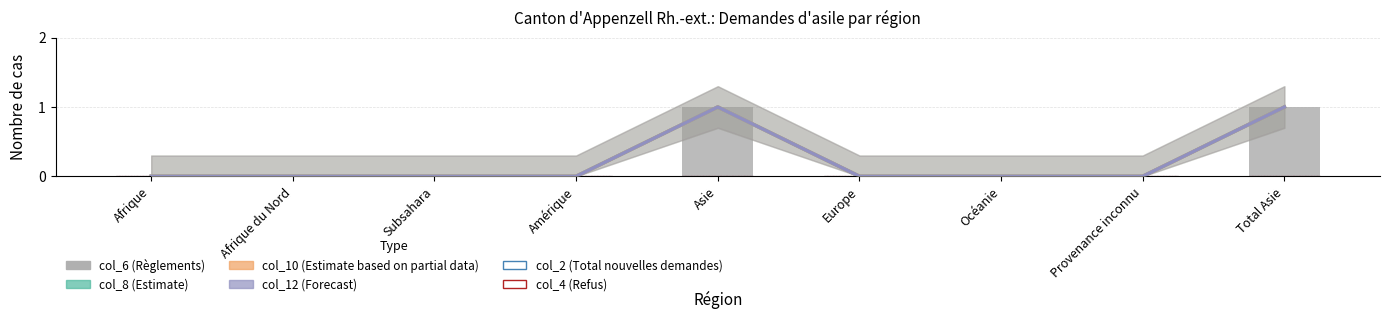

How many bars are there in total?

54